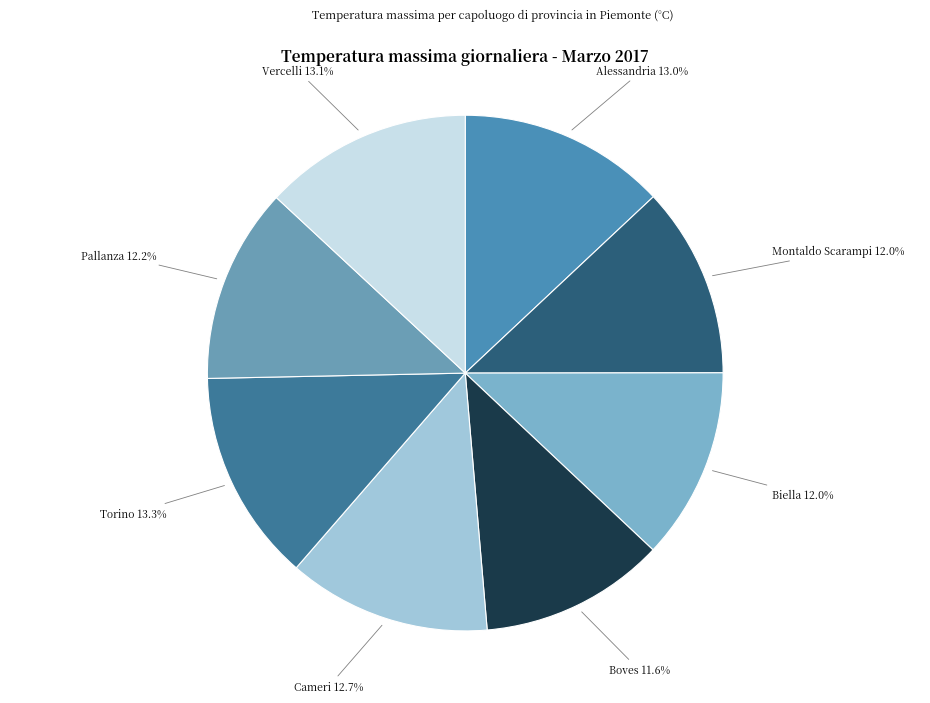

Which slice is the smallest?

Boves